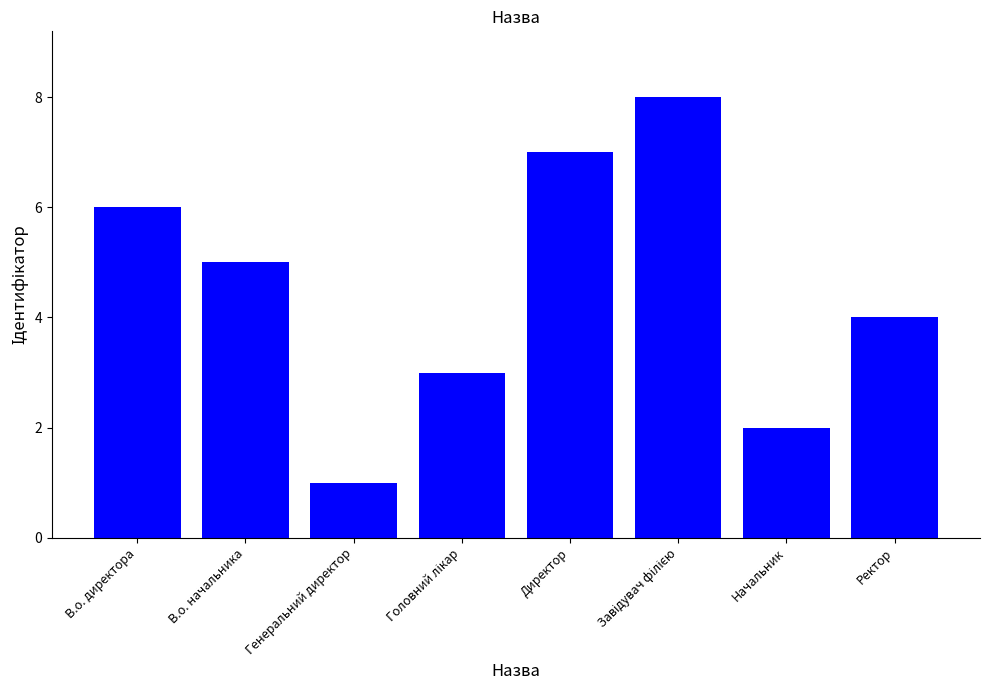

What is the label of the 2nd bar from the right?

Начальник